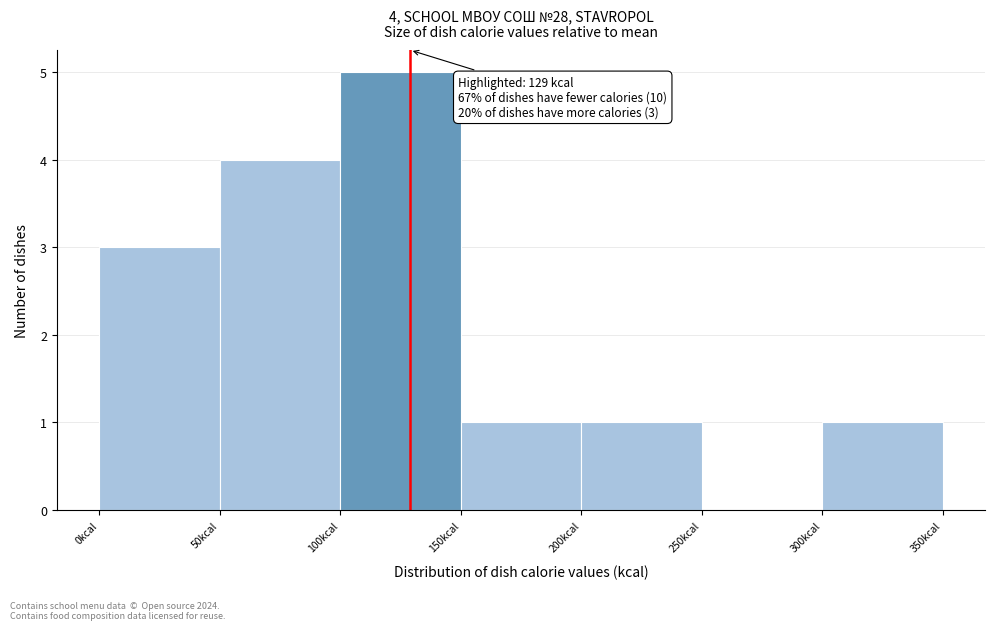

Which range on the x-axis has the tallest bar?

100 to 150